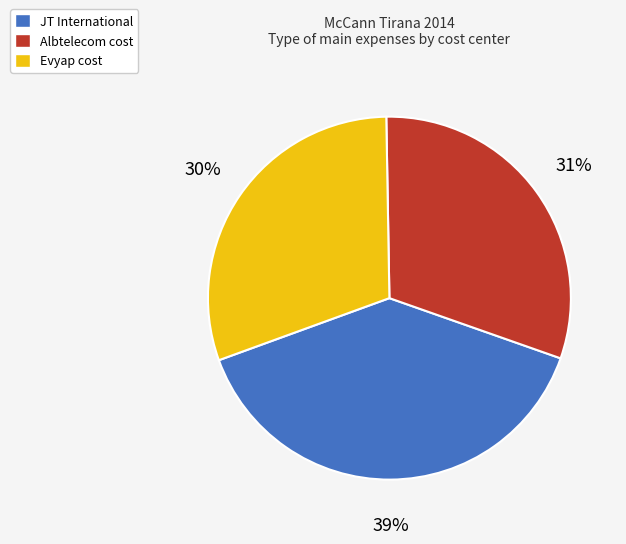

How many slices are in this pie chart?

3